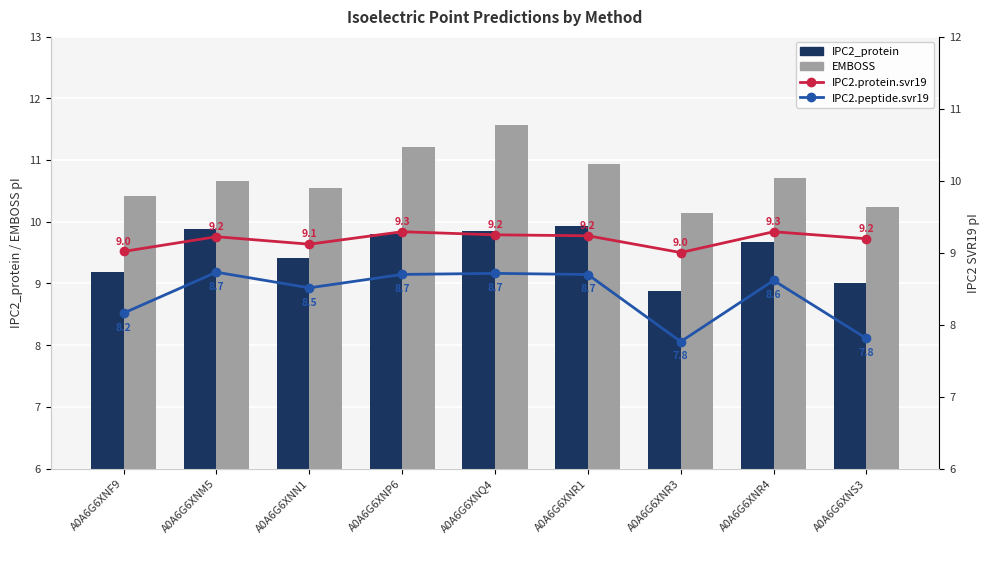

Reading left to right, transcribe all the data shown in this chart.

IPC2_protein: A0A6G6XNF9=9.2	A0A6G6XNM5=9.9	A0A6G6XNN1=9.4	A0A6G6XNP6=9.8	A0A6G6XNQ4=9.9	A0A6G6XNR1=9.9	A0A6G6XNR3=8.9	A0A6G6XNR4=9.7	A0A6G6XNS3=9.0
EMBOSS: A0A6G6XNF9=10.4	A0A6G6XNM5=10.7	A0A6G6XNN1=10.5	A0A6G6XNP6=11.2	A0A6G6XNQ4=11.6	A0A6G6XNR1=10.9	A0A6G6XNR3=10.1	A0A6G6XNR4=10.7	A0A6G6XNS3=10.2
IPC2.protein.svr19: A0A6G6XNF9=9.0	A0A6G6XNM5=9.2	A0A6G6XNN1=9.1	A0A6G6XNP6=9.3	A0A6G6XNQ4=9.2	A0A6G6XNR1=9.2	A0A6G6XNR3=9.0	A0A6G6XNR4=9.3	A0A6G6XNS3=9.2
IPC2.peptide.svr19: A0A6G6XNF9=8.2	A0A6G6XNM5=8.7	A0A6G6XNN1=8.5	A0A6G6XNP6=8.7	A0A6G6XNQ4=8.7	A0A6G6XNR1=8.7	A0A6G6XNR3=7.8	A0A6G6XNR4=8.6	A0A6G6XNS3=7.8